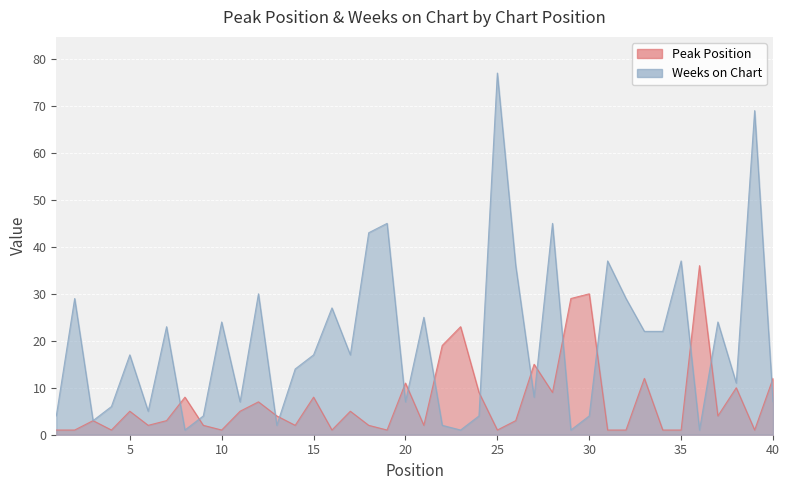

The Peak Position series shows 3 at 3. True or false?

True